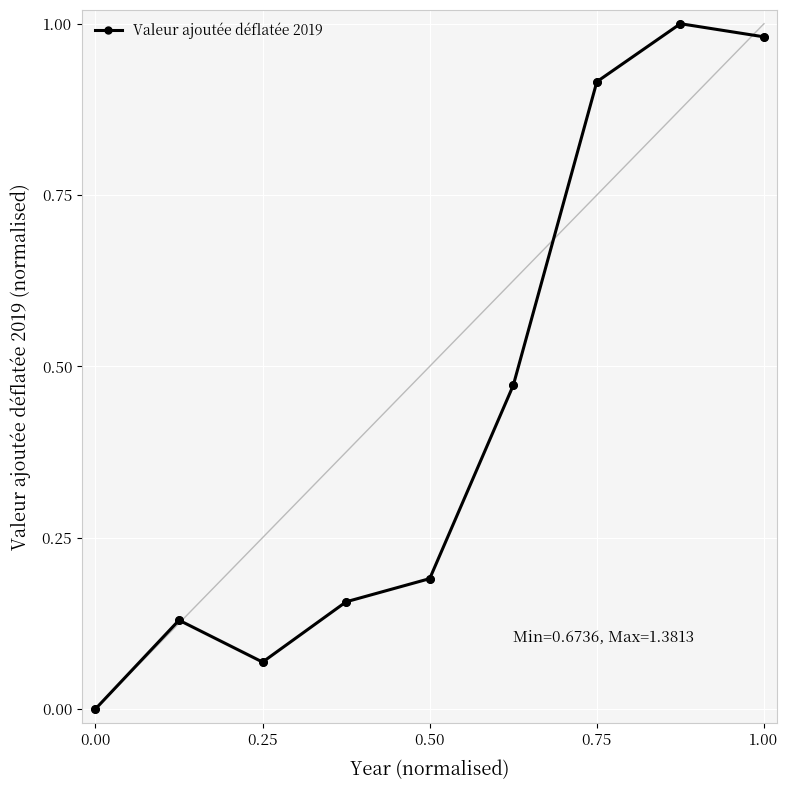

How many interior local valleys (lower than both neighbors) does the data have?

1